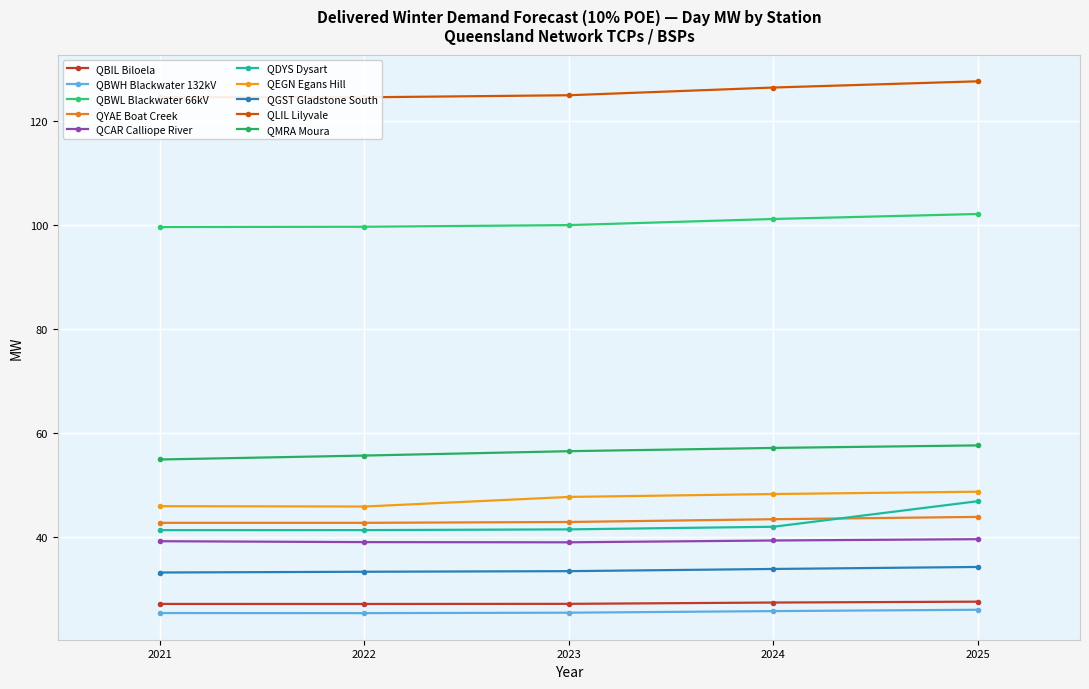

List the labels in order of Night MW value, largest first.

2025, 2024, 2023, 2021, 2022